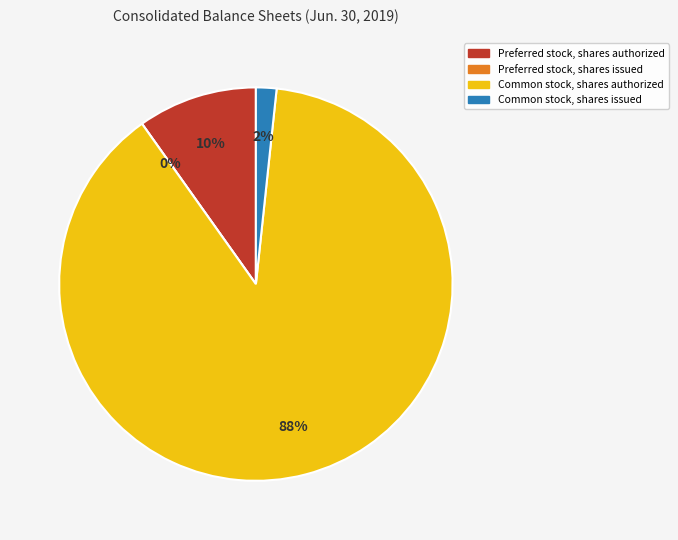

Does any single category account for the majority?

Yes